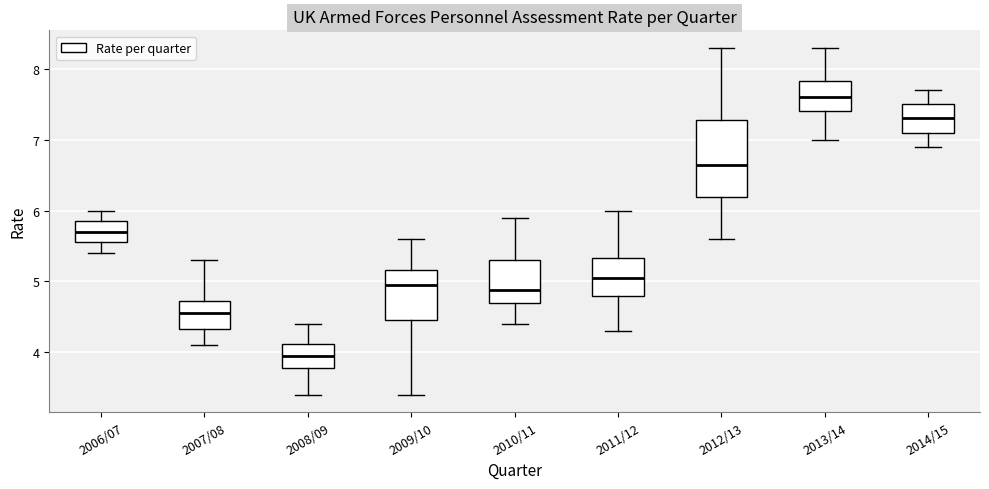

Reading left to right, read every box against the y-axis: the position of its median line, the range the box covers, and the ends of its whiskers. The values are not printed on the chart, so give them approximately, as read against the axis.

2006/07: median 5.7, box 5.6 to 5.9, whiskers 5.4 to 6.0
2007/08: median 4.6, box 4.3 to 4.7, whiskers 4.1 to 5.3
2008/09: median 4.0, box 3.8 to 4.1, whiskers 3.4 to 4.4
2009/10: median 5.0, box 4.5 to 5.2, whiskers 3.4 to 5.6
2010/11: median 4.9, box 4.7 to 5.3, whiskers 4.4 to 5.9
2011/12: median 5.1, box 4.8 to 5.3, whiskers 4.3 to 6.0
2012/13: median 6.7, box 6.2 to 7.3, whiskers 5.6 to 8.3
2013/14: median 7.6, box 7.4 to 7.8, whiskers 7.0 to 8.3
2014/15: median 7.3, box 7.1 to 7.5, whiskers 6.9 to 7.7